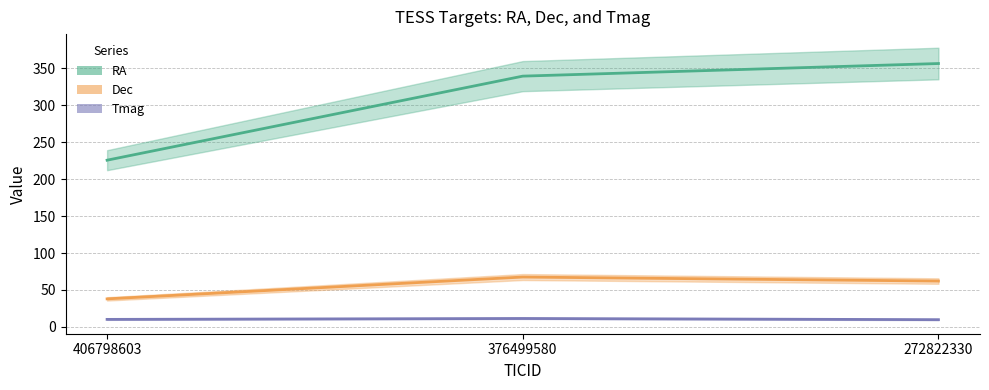

What is the value of the Tmag point at the 3rd from the left?

9.7